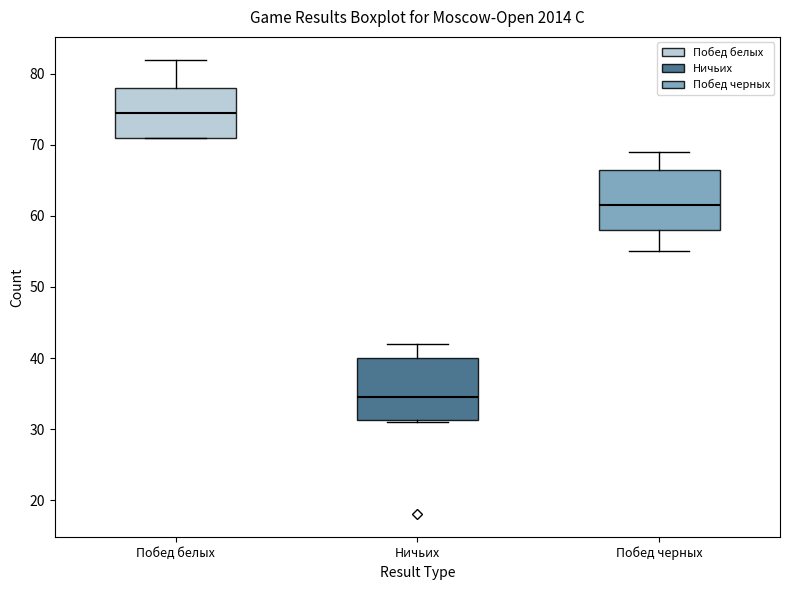

Which box has the lowest median line?

Ничьих